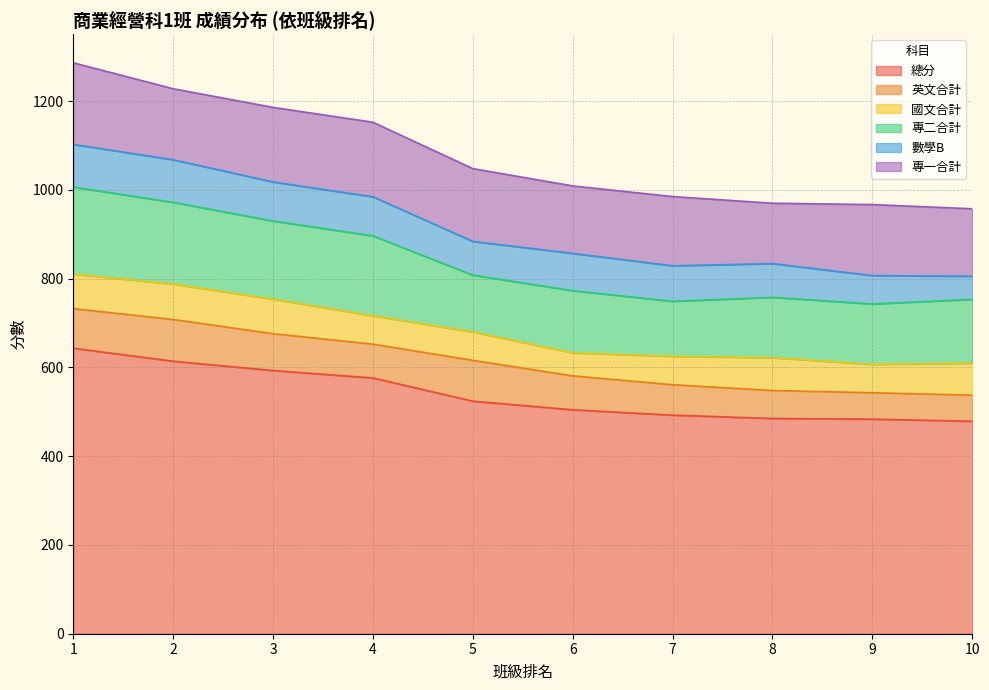

At which category is the sum across all series the highest?

1